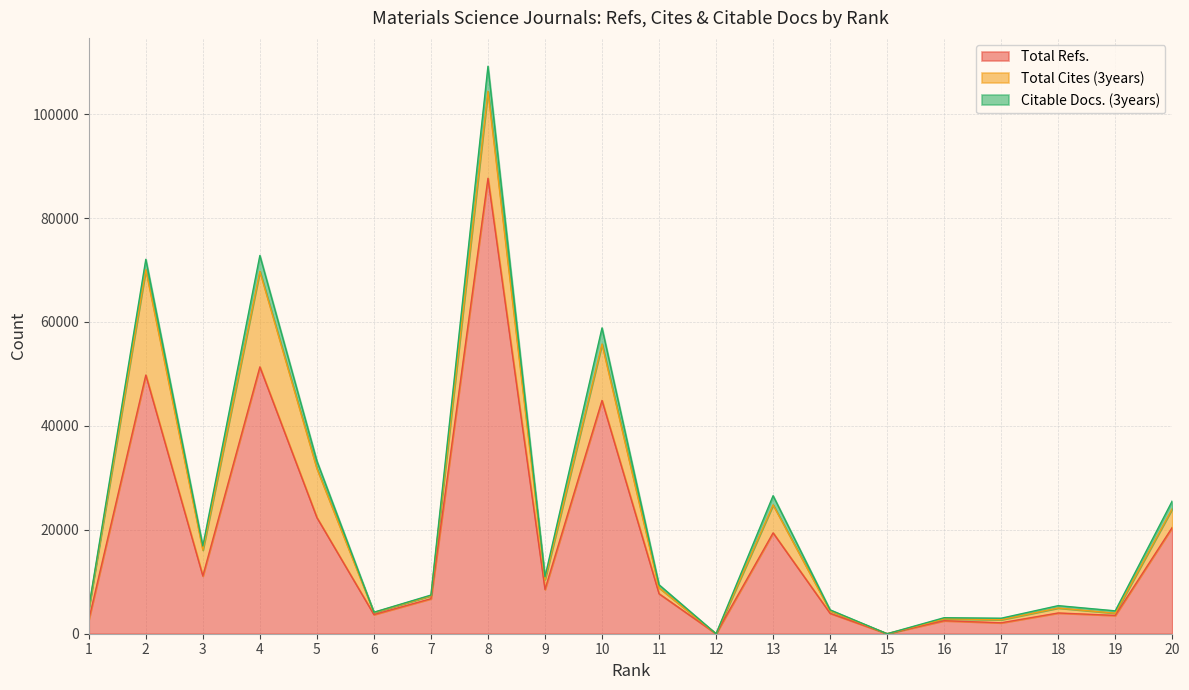

What is the sum of the Total Cites (3years) values at 13 and 8?

22128